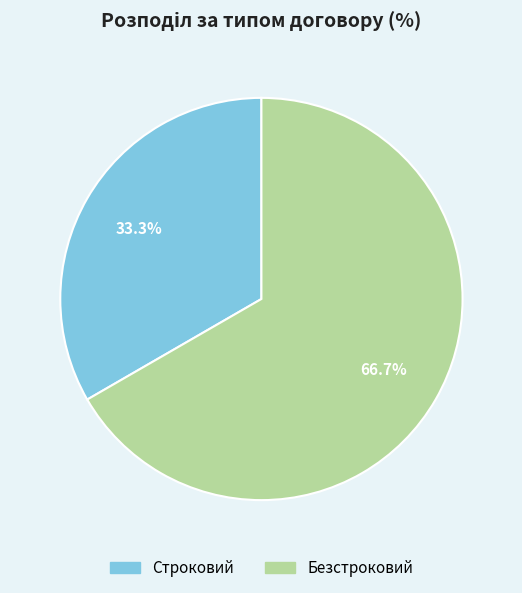

What is the smallest slice in the pie chart?

Строковий